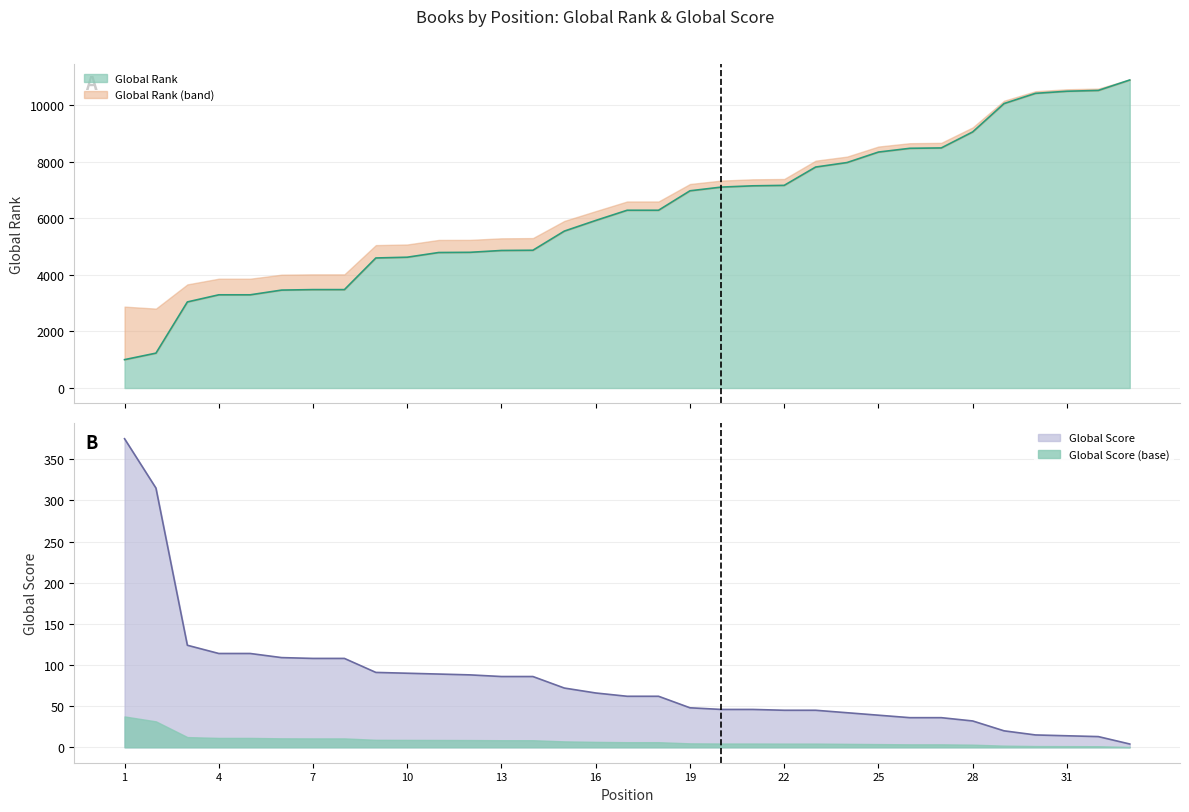

The Global Score series shows 117 at 11. True or false?

False